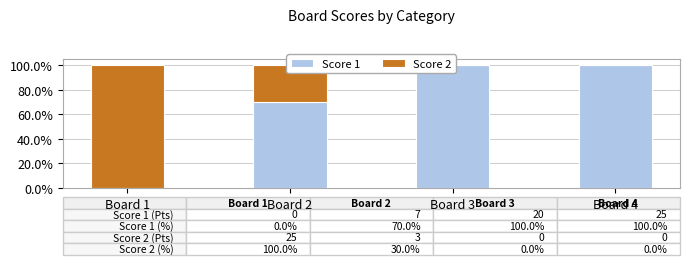

Which series has the widest spread of values?

Score 1